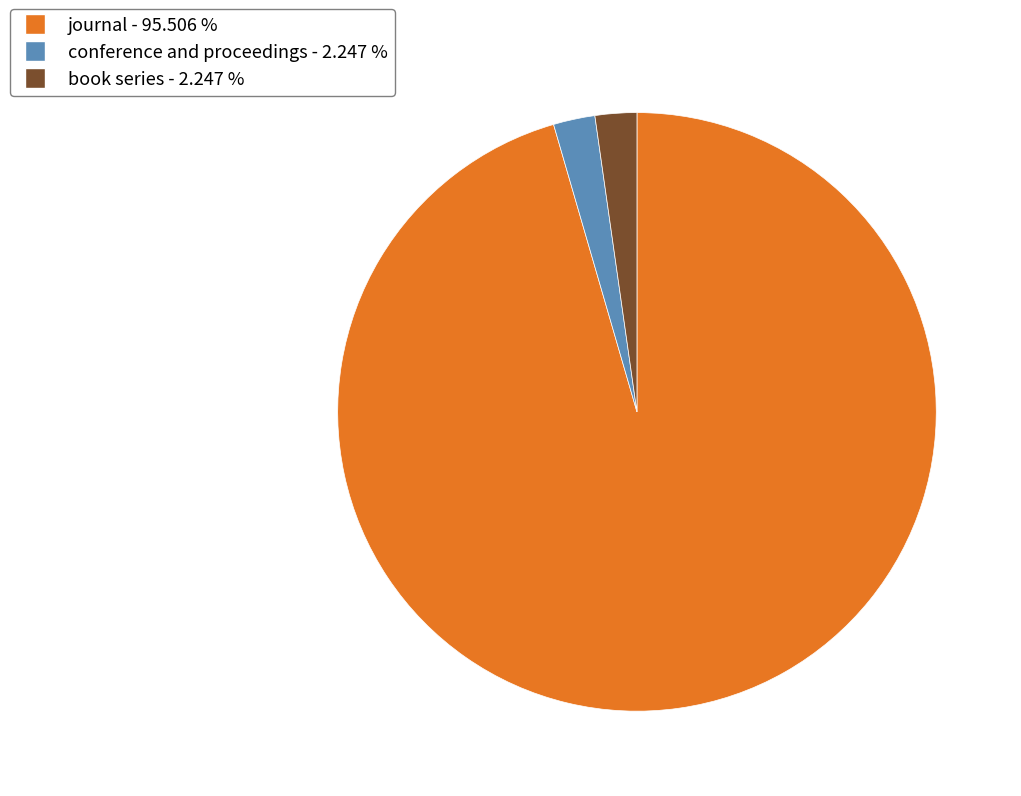

Which category accounts for the majority?

journal